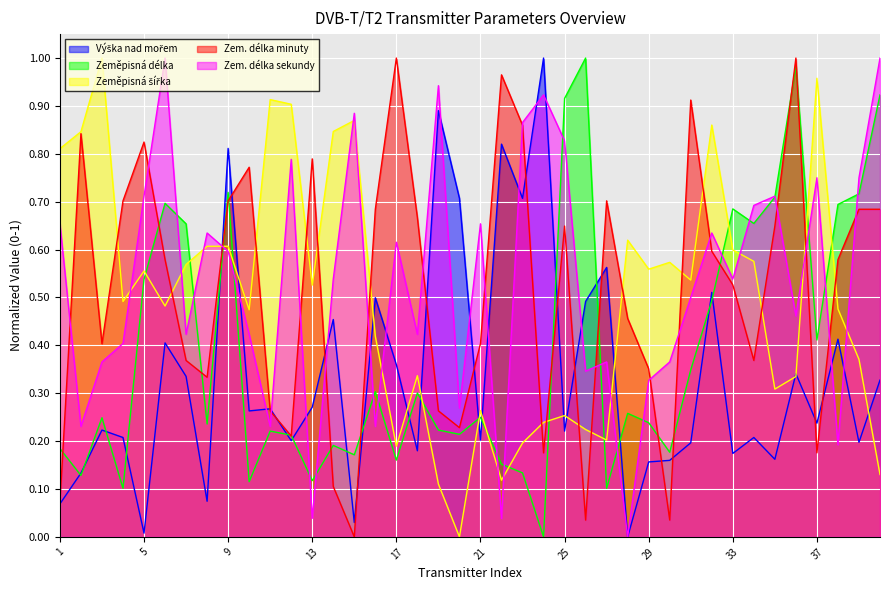

How many lines are shown in the chart?

5